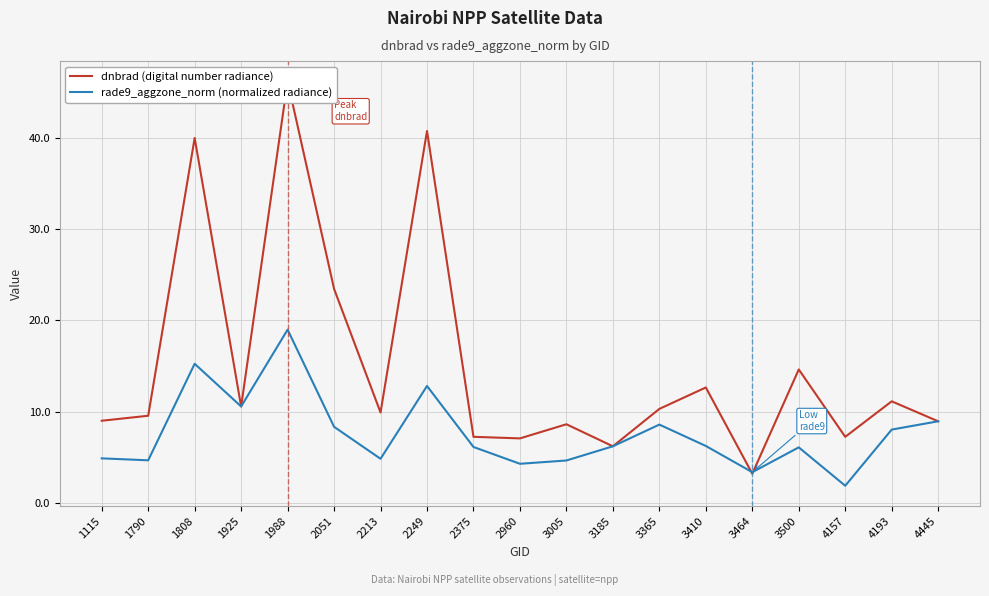

What are all the series names shown in the legend?

dnbrad (digital number radiance), rade9_aggzone_norm (normalized radiance)